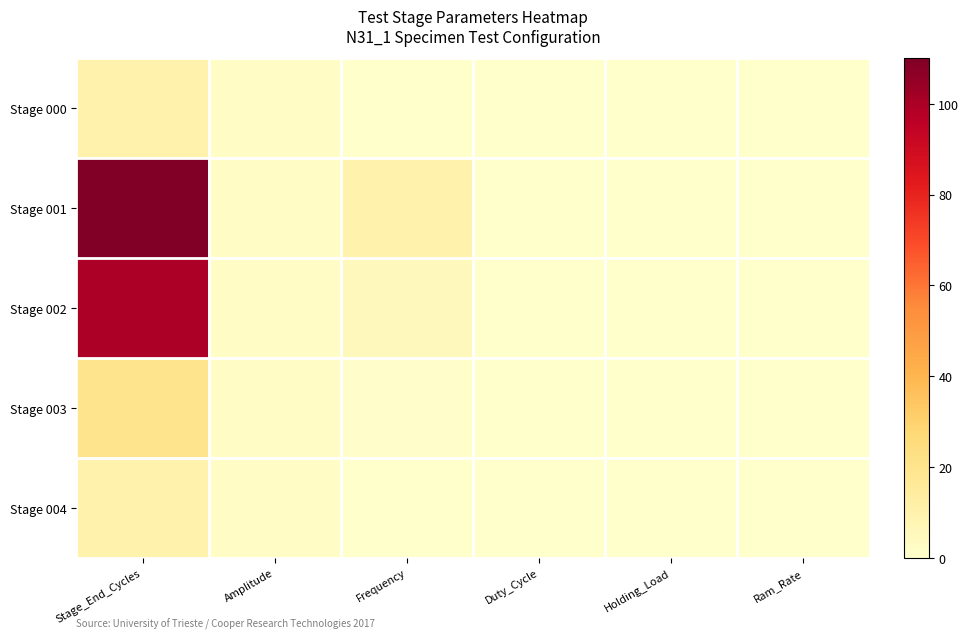

What is the total value across all series at Frequency?

16.1